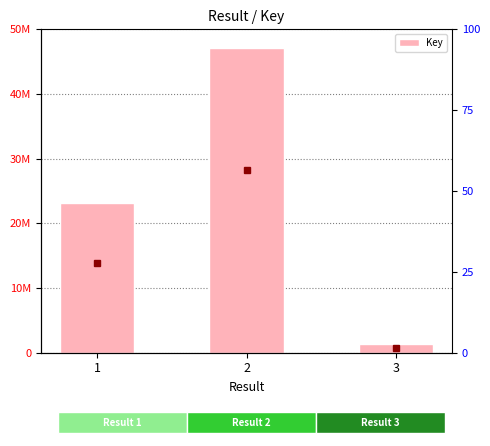

What is the value of the 3rd bar from the left?

1328511